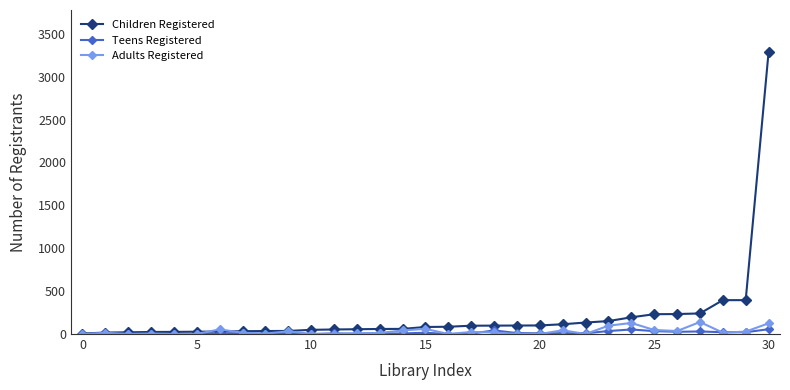

Which series has the widest spread of values?

Children Registered